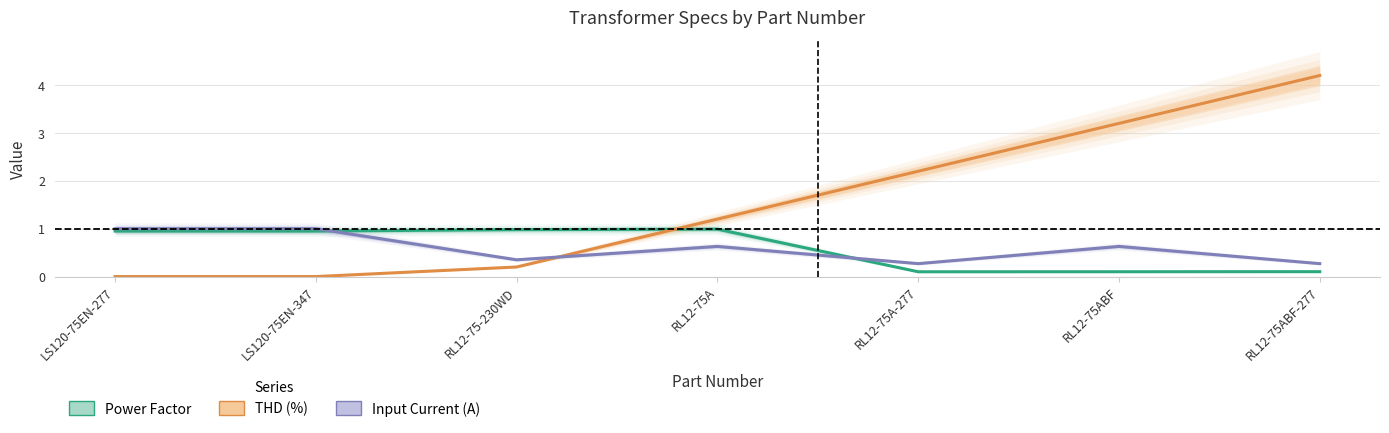

Count the number of data series in this chart.

3